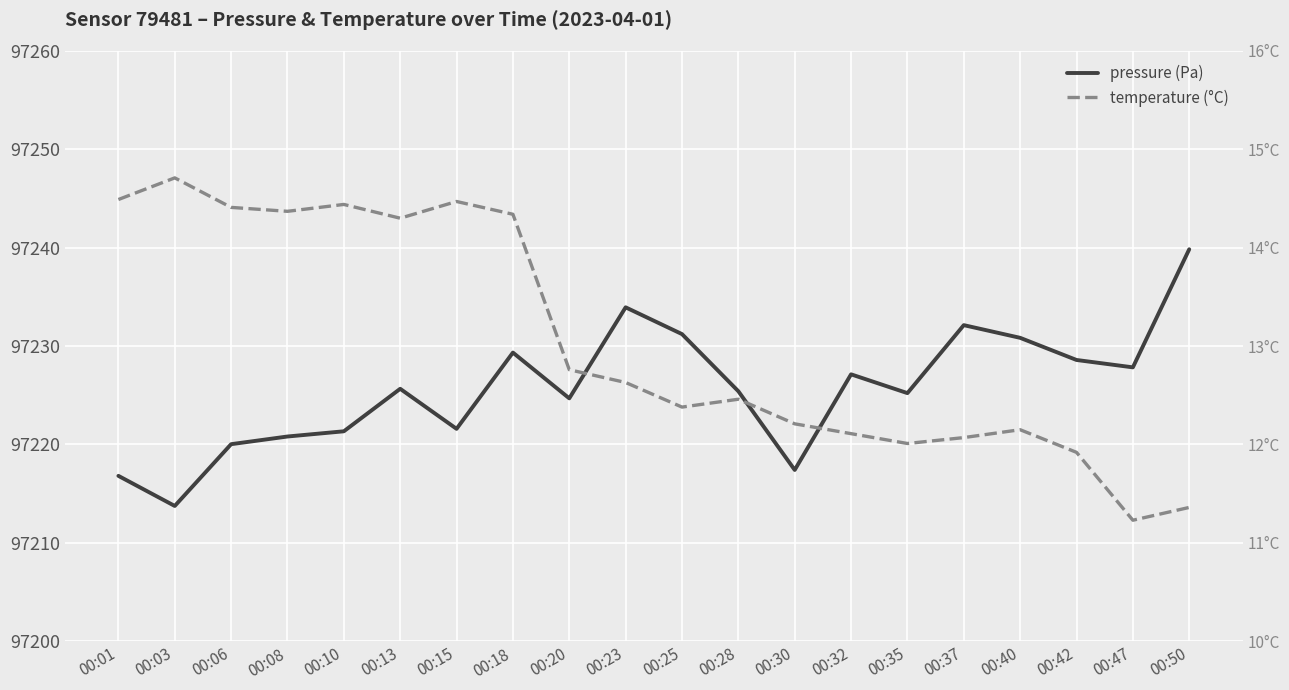

List the series in order of their peak value, highest first.

pressure, temperature